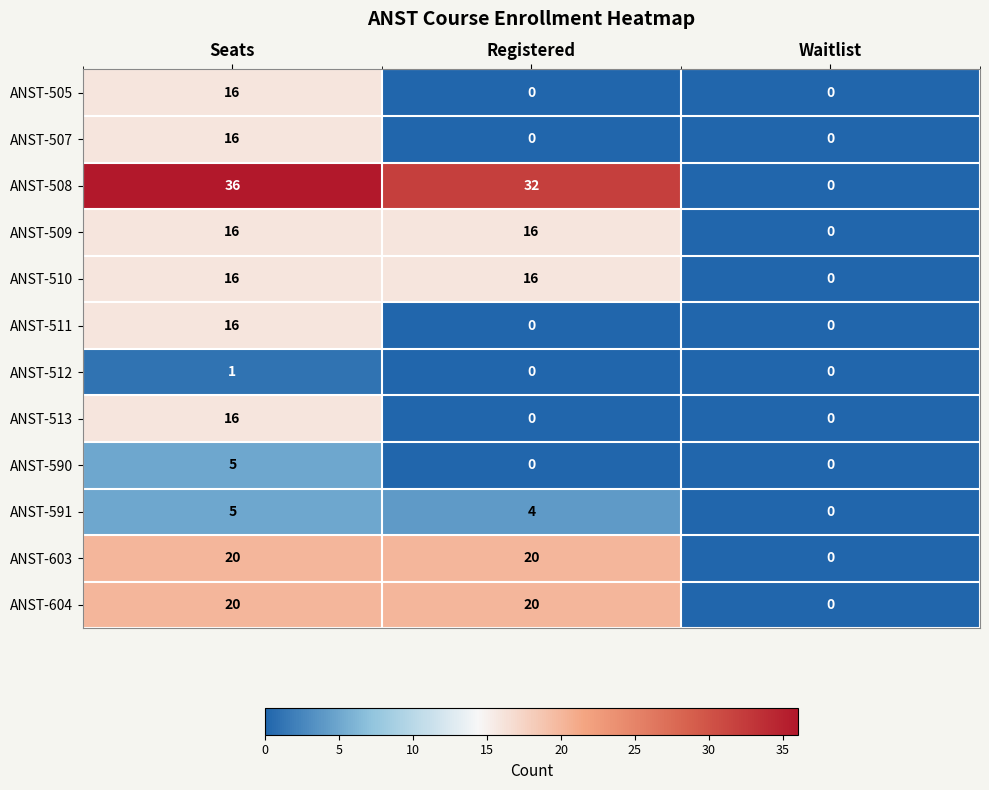

The ANST-604 series shows 9 at Seats. True or false?

False